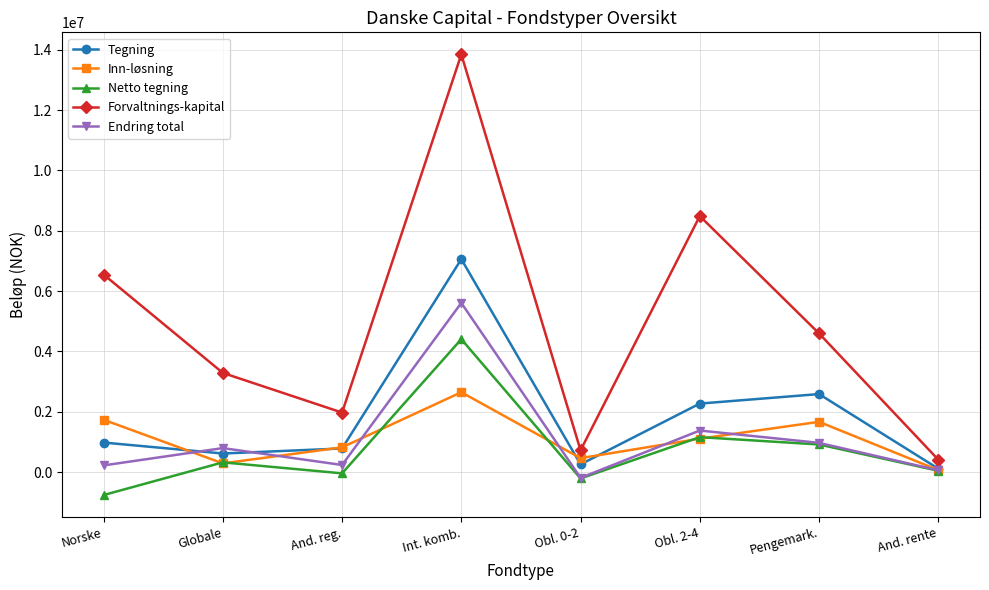

True or false: Endring total has a value of 435353 at Pengemark..

False